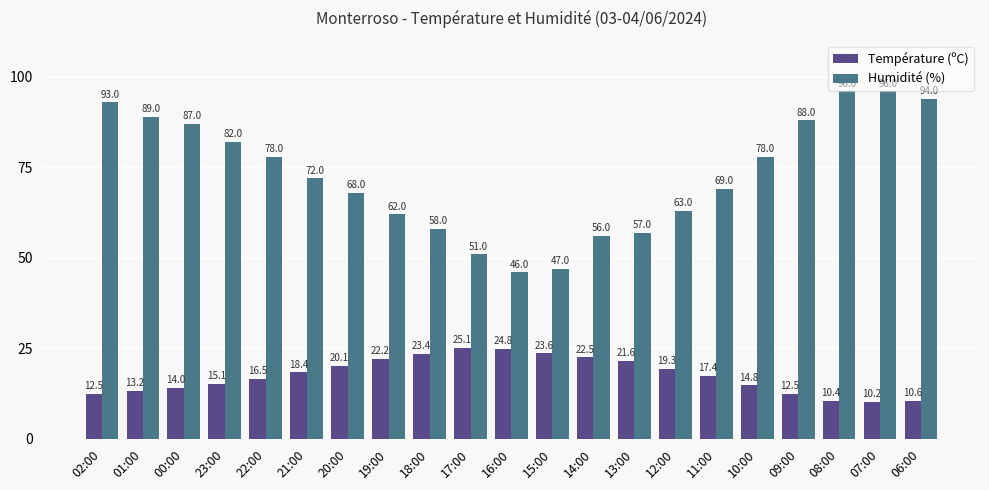

What is the label of the 17th bar from the right?

22:00